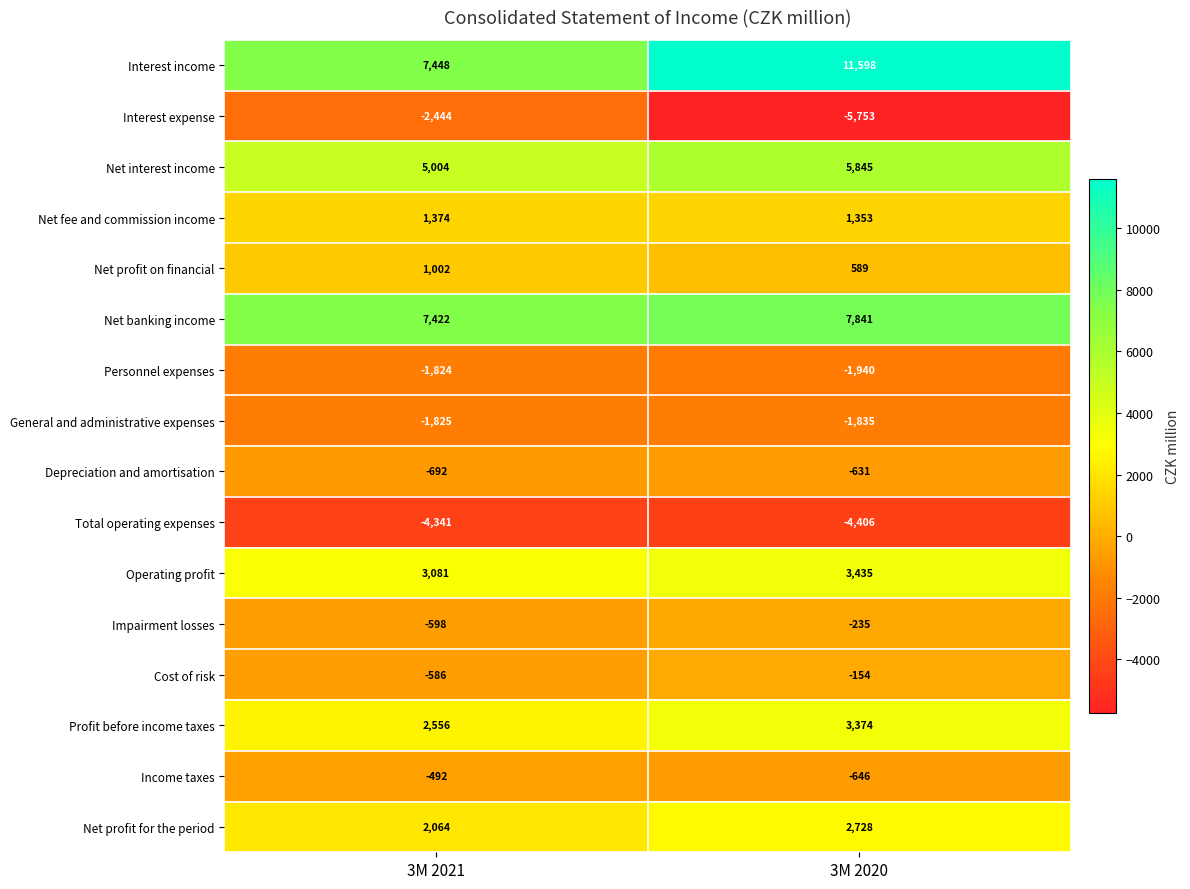

At which label is Net fee and commission income closest to 1363?

3M 2020